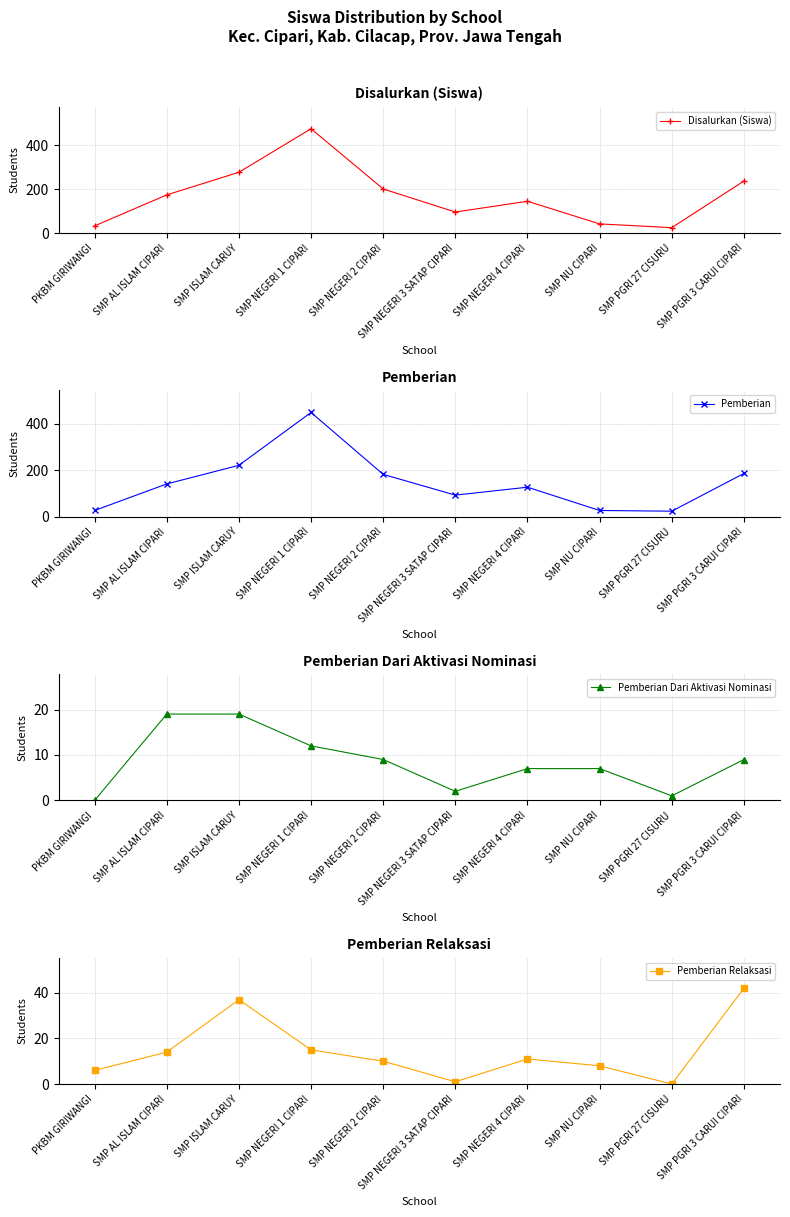

List the series in order of their peak value, lowest first.

Pemberian Dari Aktivasi Nominasi, Pemberian Relaksasi, Pemberian, Disalurkan (Siswa)